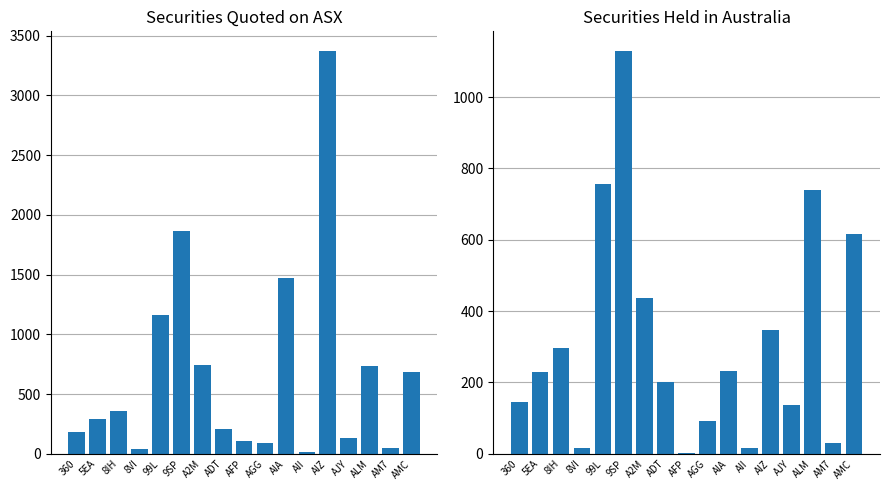

At which label is Securities held in Australia closest to 564?

AMC